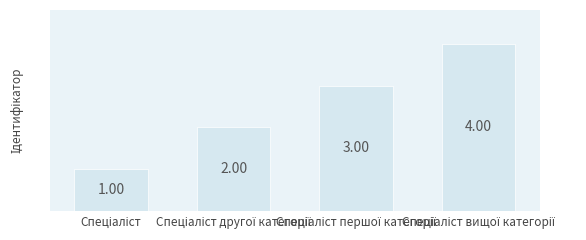

What is the sum of all values?

10